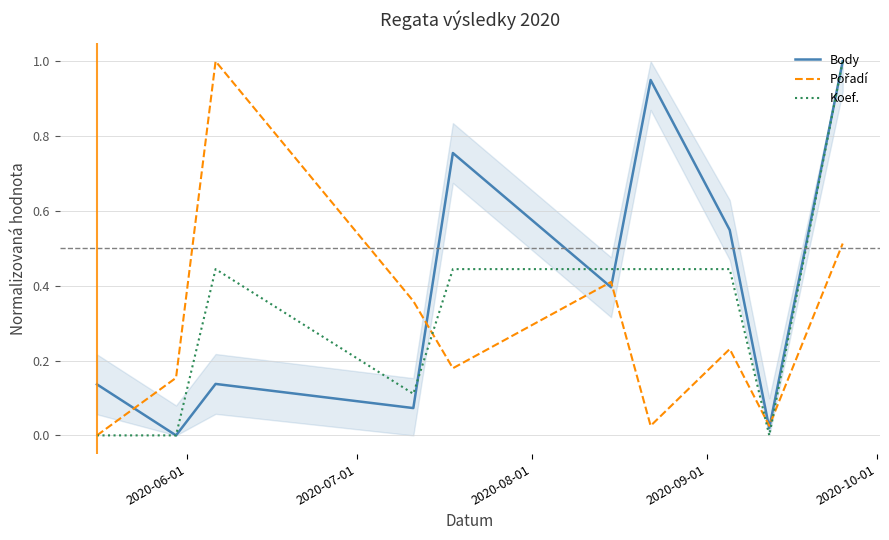

True or false: Body has more than 1 interior local peaks.

True